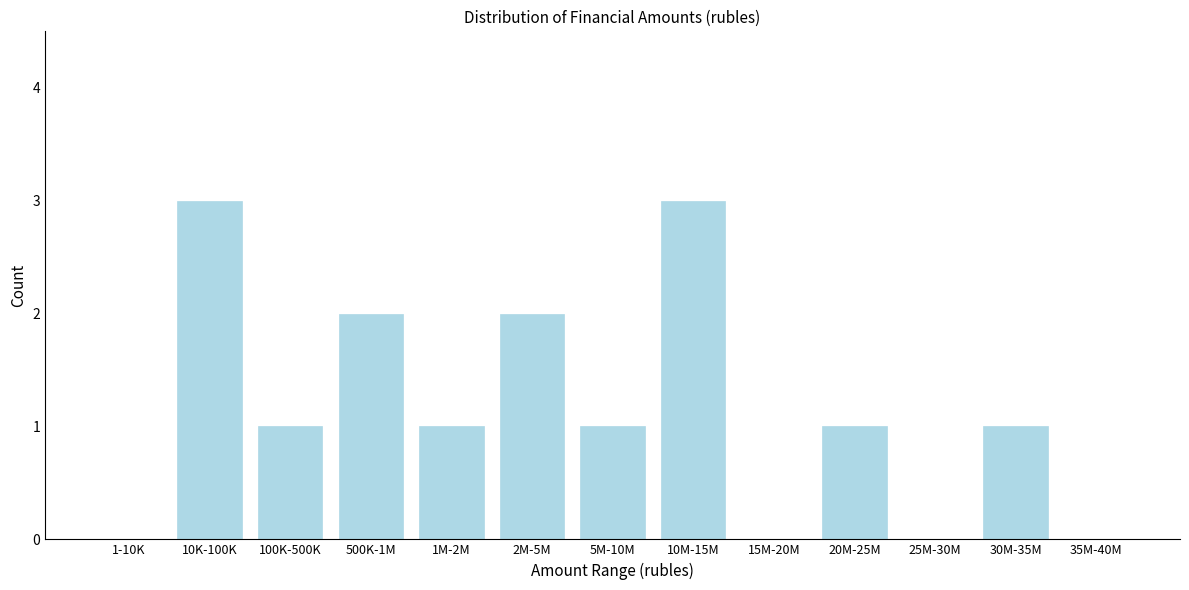

Reading left to right, list all the values displayed in this chart.

1-10K=0	10K-100K=3	100K-500K=1	500K-1M=2	1M-2M=1	2M-5M=2	5M-10M=1	10M-15M=3	15M-20M=0	20M-25M=1	25M-30M=0	30M-35M=1	35M-40M=0